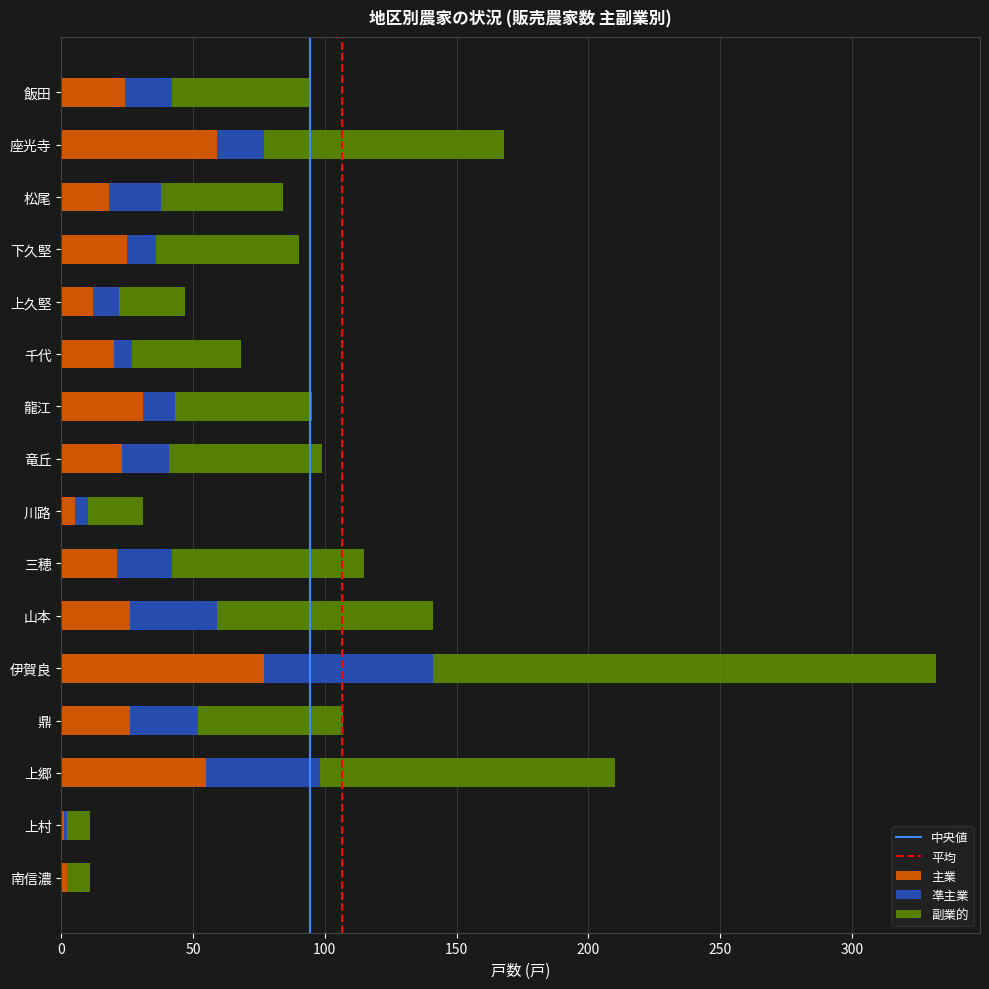

What is the total value across all series at 三穂?

115